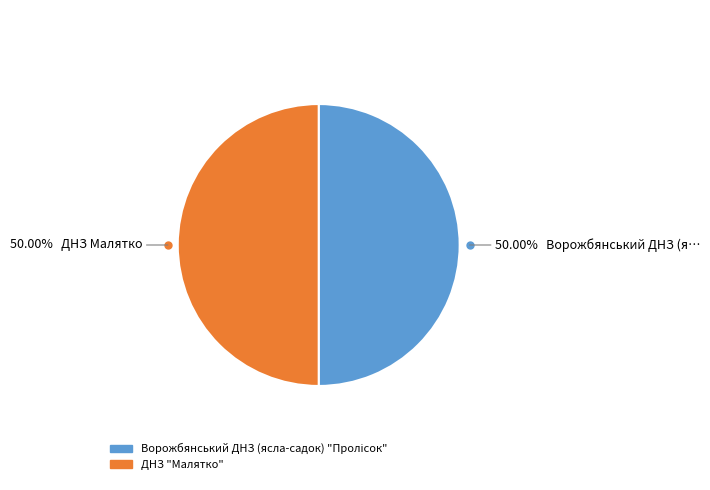

The ДНЗ "Малятко" slice represents 40% of the pie. True or false?

False